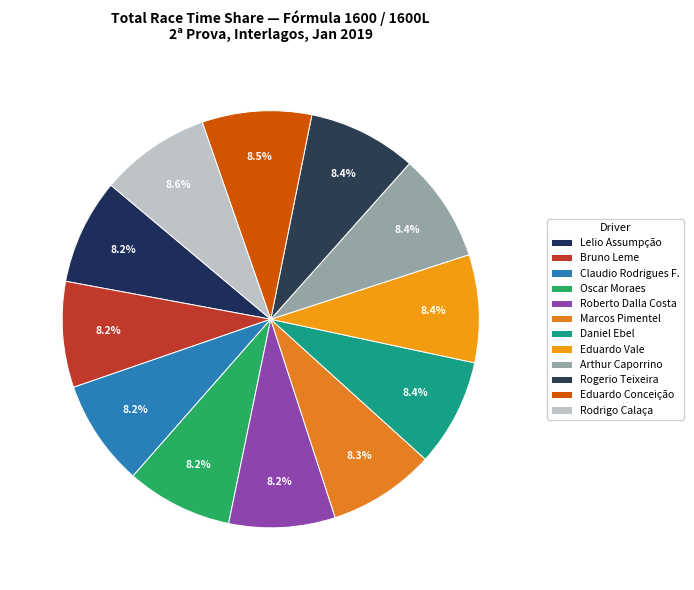

Does Roberto Dalla Costa account for over 50% of the chart?

No